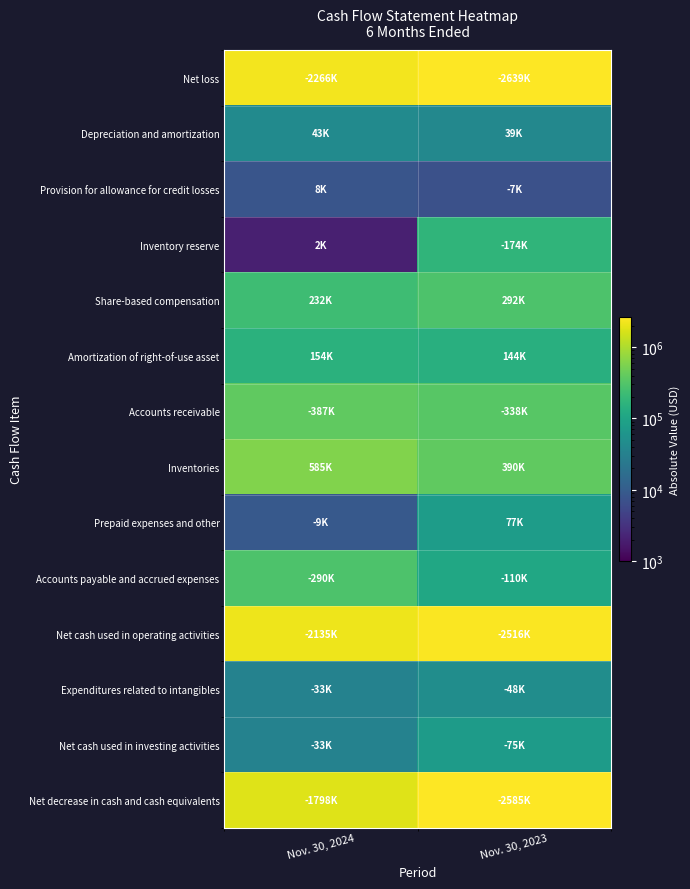

At which category does the chart reach its minimum across all series?

Nov. 30, 2024